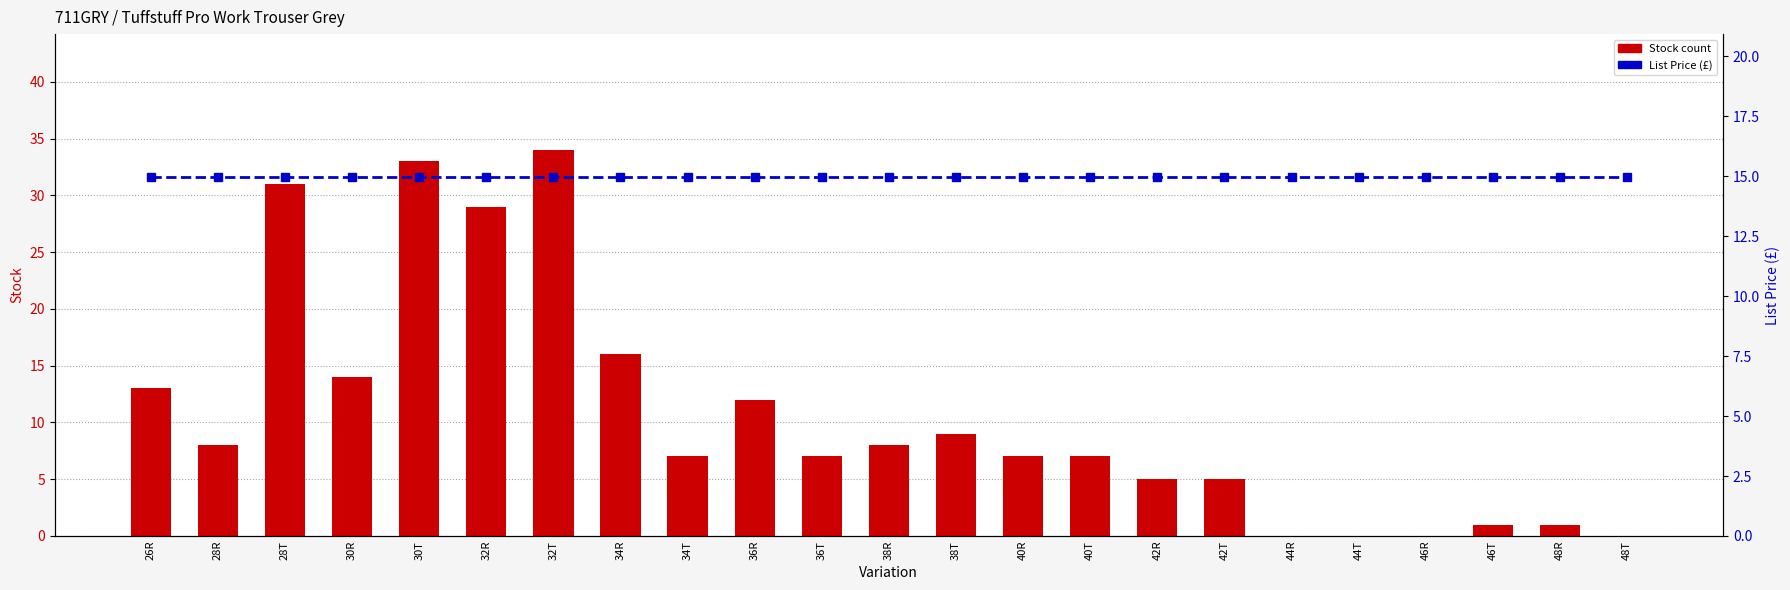

At which label does List Price (£) reach its minimum?

26R